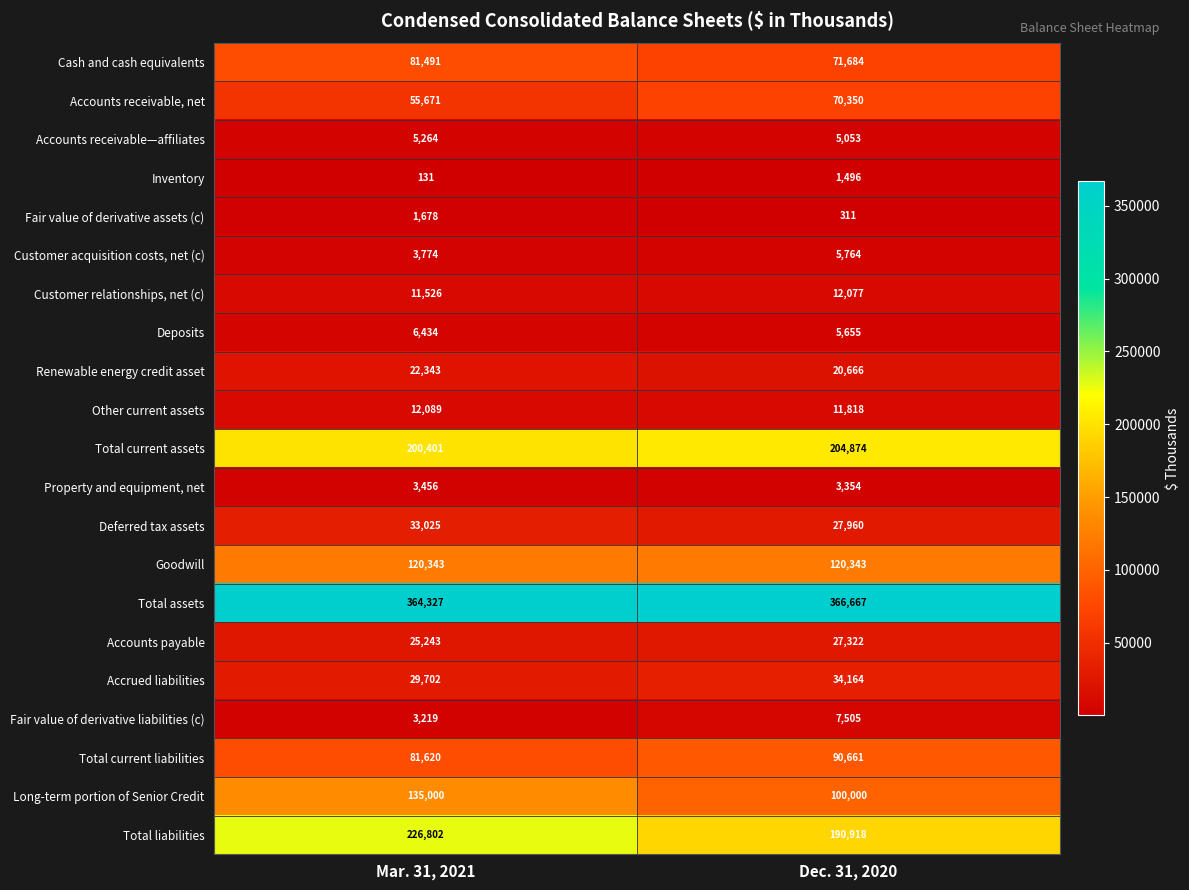

What is the spread (max minus min) of values at Mar. 31, 2021?

364196